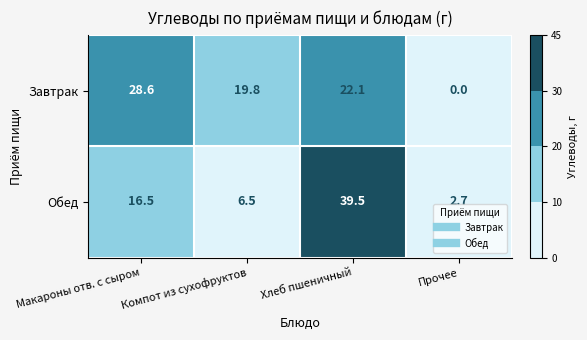

Is it true that Обед equals 11.1 at Компот из сухофруктов?

False